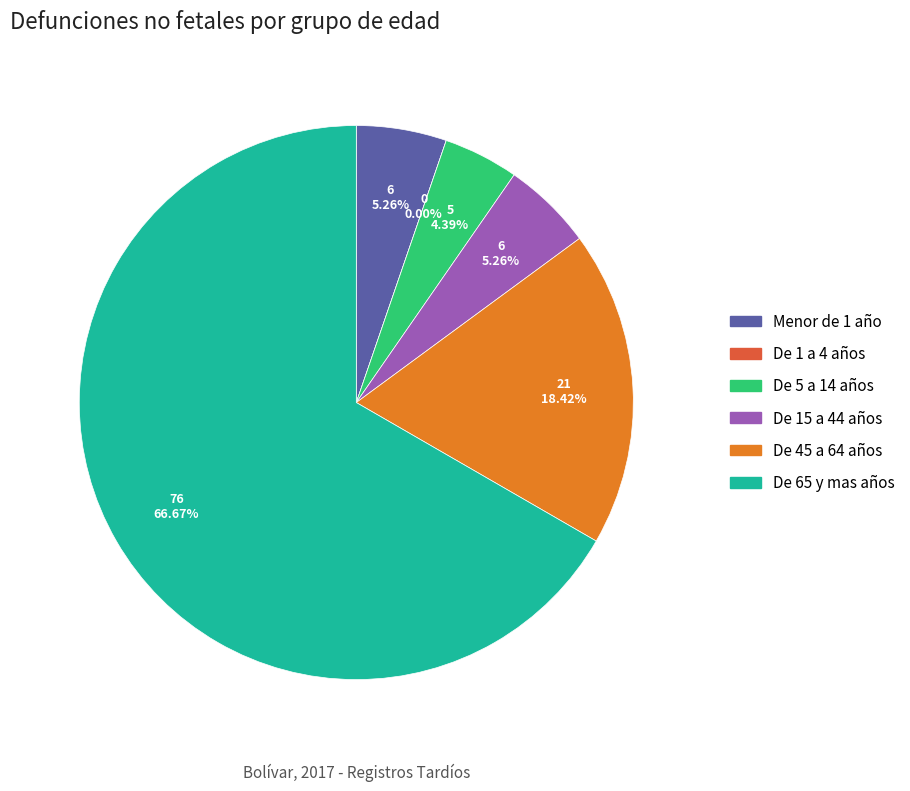

Approximately how many times larger is the value at De 65 y mas años compared to De 15 a 44 años?

12.7